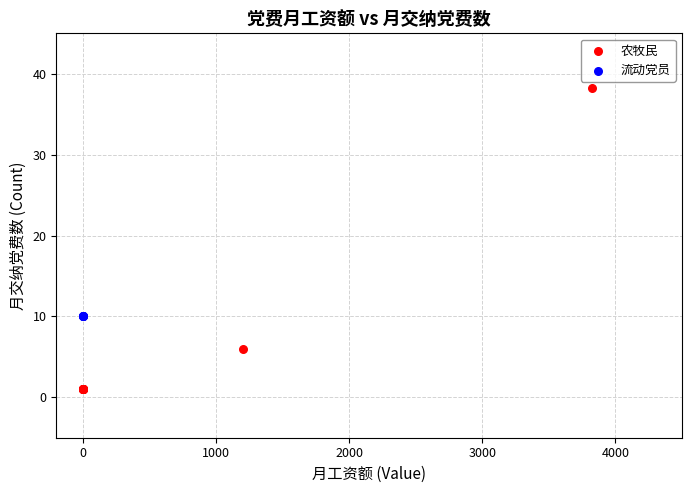

Which series contains the highest Y value?

农牧民